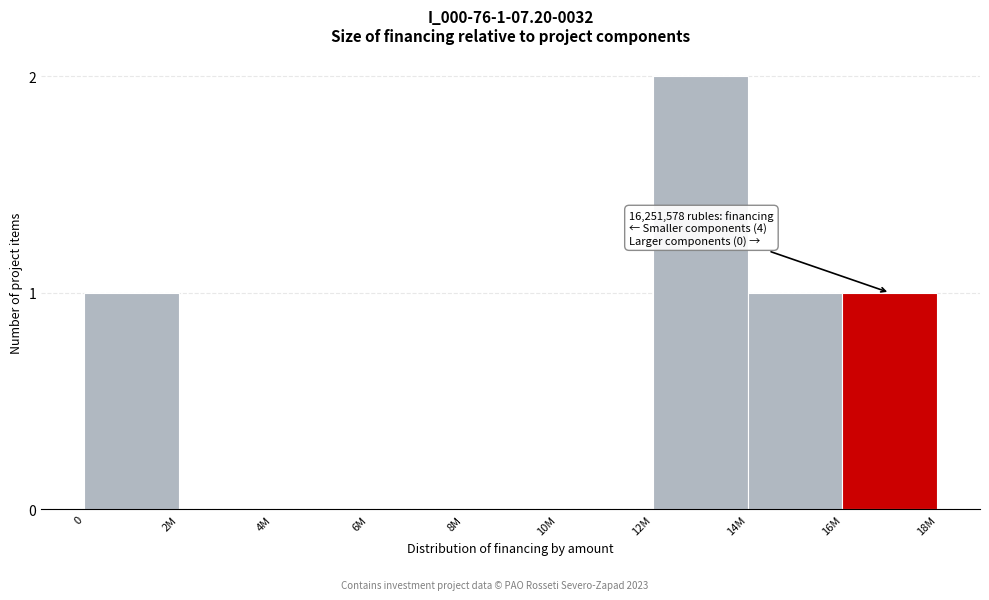

Reading right to left, extract all data points from this chart.

16M=1	14M=1	12M=2	10M=0	8M=0	6M=0	4M=0	2M=0	0=1